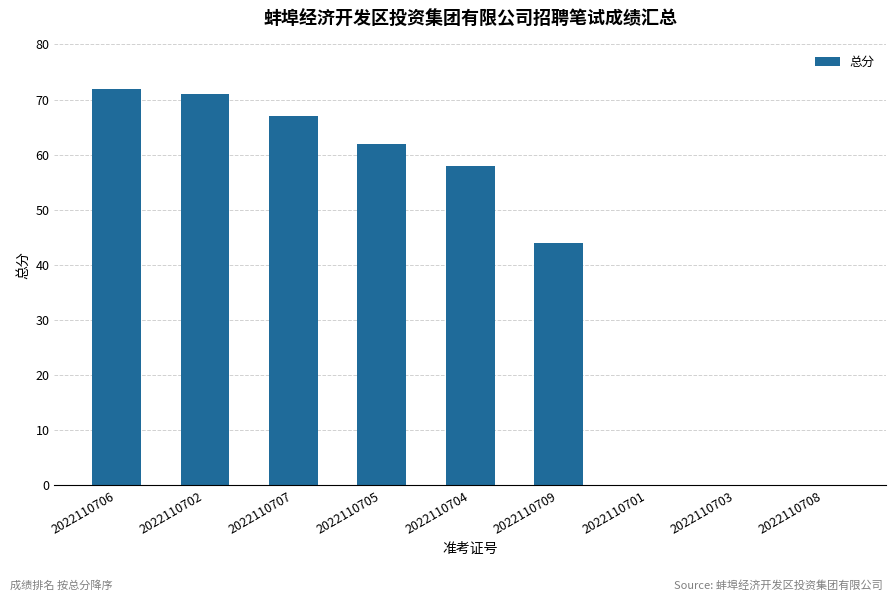

What is the approximate value at 2022110705, to the nearest 5?

60